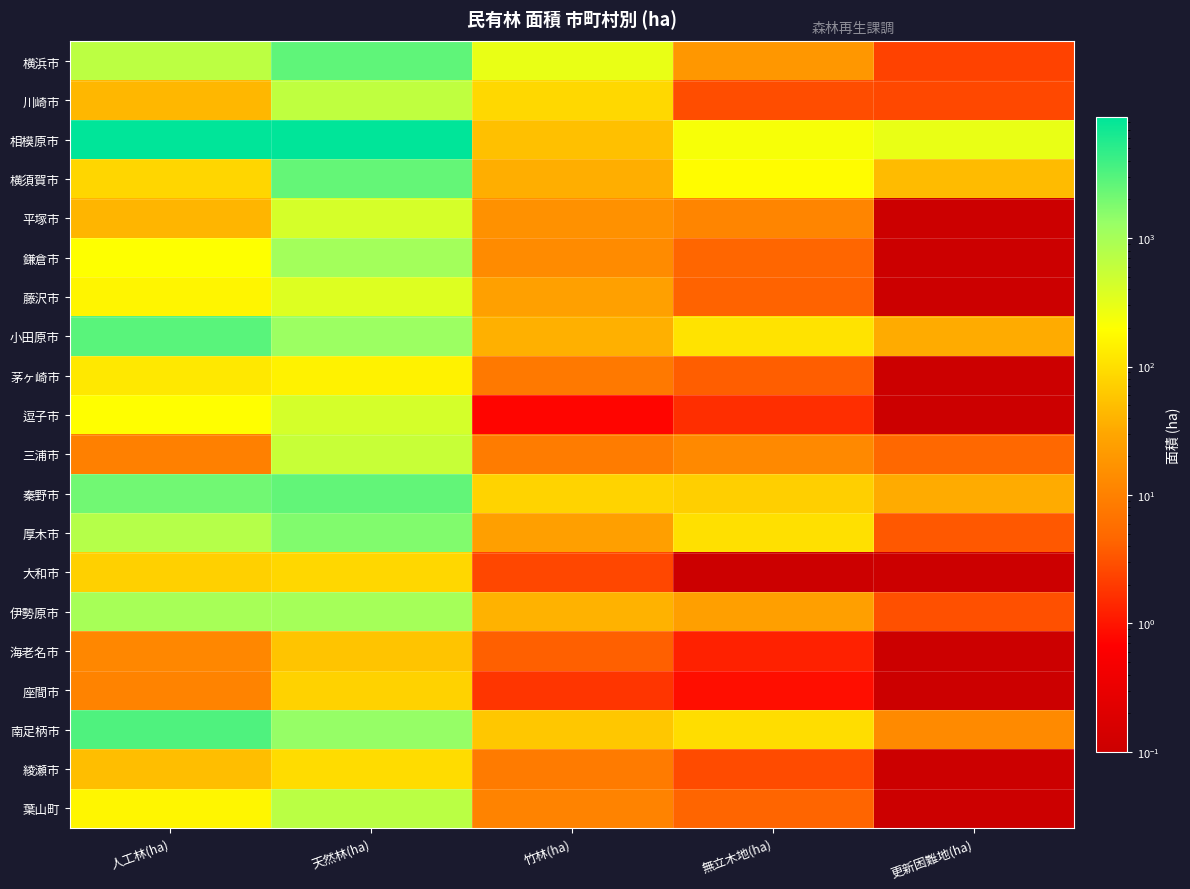

Reading right to left, extract all data points from this chart.

横浜市: 更新困難地(ha)=2.3	無立木地(ha)=19.2	竹林(ha)=292.9	天然林(ha)=2679.9	人工林(ha)=663.3
川崎市: 更新困難地(ha)=2.6	無立木地(ha)=2.9	竹林(ha)=87.4	天然林(ha)=636.9	人工林(ha)=42.8
相模原市: 更新困難地(ha)=291.6	無立木地(ha)=224.6	竹林(ha)=52.3	天然林(ha)=8644.5	人工林(ha)=8702.0
横須賀市: 更新困難地(ha)=46.4	無立木地(ha)=185.1	竹林(ha)=36.0	天然林(ha)=2497.5	人工林(ha)=82.5
平塚市: 更新困難地(ha)=0.1	無立木地(ha)=11.2	竹林(ha)=15.9	天然林(ha)=423.9	人工林(ha)=41.4
鎌倉市: 更新困難地(ha)=0.1	無立木地(ha)=4.5	竹林(ha)=13.3	天然林(ha)=1065.1	人工林(ha)=195.2
藤沢市: 更新困難地(ha)=0.1	無立木地(ha)=4.2	竹林(ha)=25.2	天然林(ha)=368.6	人工林(ha)=161.2
小田原市: 更新困難地(ha)=33.3	無立木地(ha)=109.3	竹林(ha)=37.3	天然林(ha)=1220.1	人工林(ha)=2827.6
茅ヶ崎市: 更新困難地(ha)=0.1	無立木地(ha)=3.9	竹林(ha)=8.1	天然林(ha)=151.6	人工林(ha)=119.9
逗子市: 更新困難地(ha)=0.1	無立木地(ha)=1.6	竹林(ha)=0.7	天然林(ha)=431.7	人工林(ha)=193.4
三浦市: 更新困難地(ha)=4.8	無立木地(ha)=12.9	竹林(ha)=8.8	天然林(ha)=549.9	人工林(ha)=9.8
秦野市: 更新困難地(ha)=33.1	無立木地(ha)=71.0	竹林(ha)=77.0	天然林(ha)=2512.6	人工林(ha)=2104.8
厚木市: 更新困難地(ha)=3.5	無立木地(ha)=104.1	竹林(ha)=24.6	天然林(ha)=1750.7	人工林(ha)=762.2
大和市: 更新困難地(ha)=0.1	無立木地(ha)=0.1	竹林(ha)=2.5	天然林(ha)=84.7	人工林(ha)=72.9
伊勢原市: 更新困難地(ha)=3.0	無立木地(ha)=24.5	竹林(ha)=38.8	天然林(ha)=1011.3	人工林(ha)=1008.5
海老名市: 更新困難地(ha)=0.1	無立木地(ha)=1.2	竹林(ha)=4.1	天然林(ha)=56.7	人工林(ha)=12.0
座間市: 更新困難地(ha)=0.1	無立木地(ha)=0.9	竹林(ha)=1.8	天然林(ha)=75.2	人工林(ha)=10.8
南足柄市: 更新困難地(ha)=13.0	無立木地(ha)=96.1	竹林(ha)=61.3	天然林(ha)=1328.2	人工林(ha)=3233.9
綾瀬市: 更新困難地(ha)=0.1	無立木地(ha)=2.7	竹林(ha)=8.5	天然林(ha)=95.0	人工林(ha)=50.0
葉山町: 更新困難地(ha)=0.1	無立木地(ha)=4.5	竹林(ha)=10.7	天然林(ha)=697.3	人工林(ha)=165.9